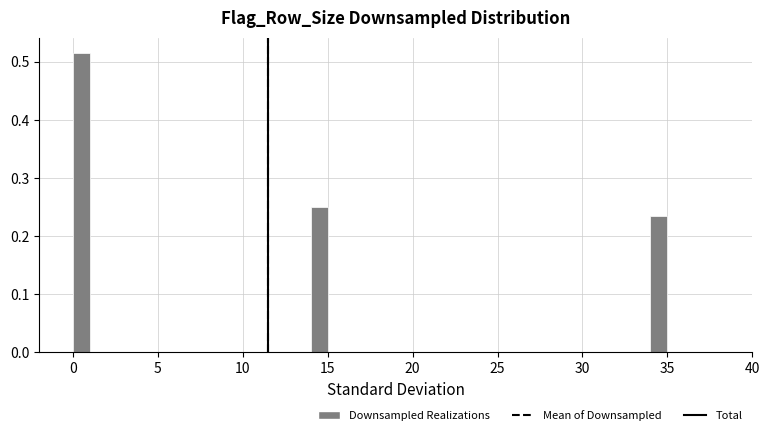

Around what value on the x-axis is the tallest bar? Give the approximate position of its centre, as read against the axis.

0.5